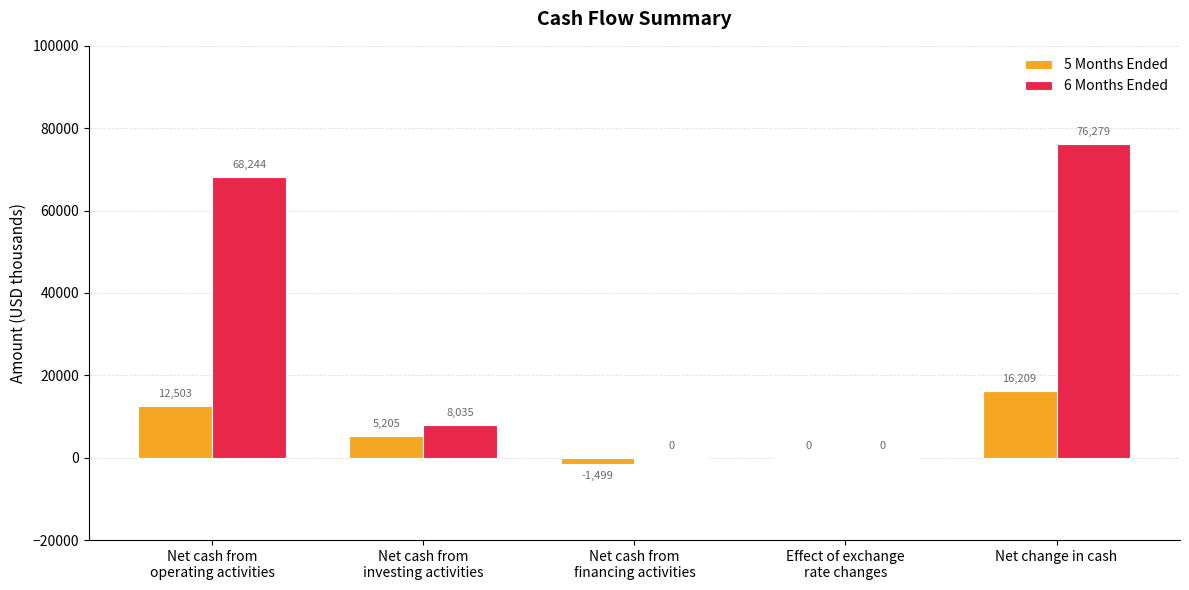

How many data points does each series have?

5